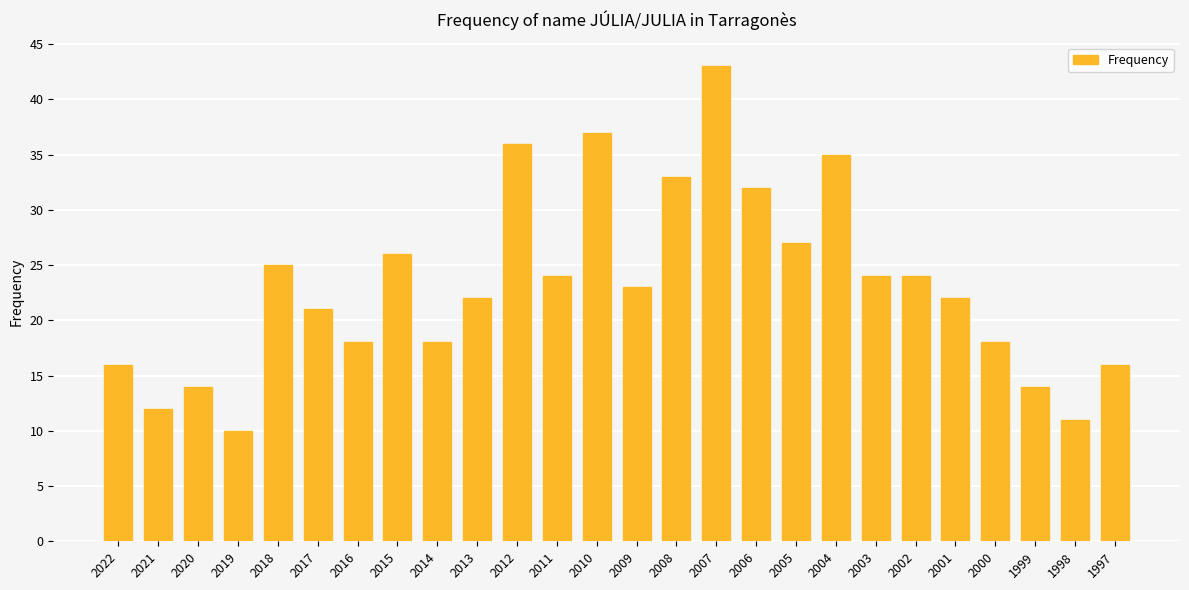

Count the number of categories in the chart.

26